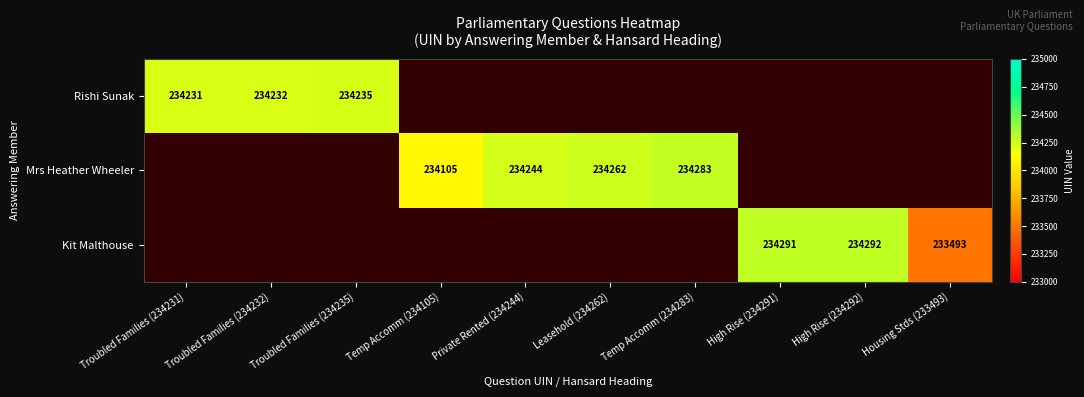

How many series are shown in this chart?

3